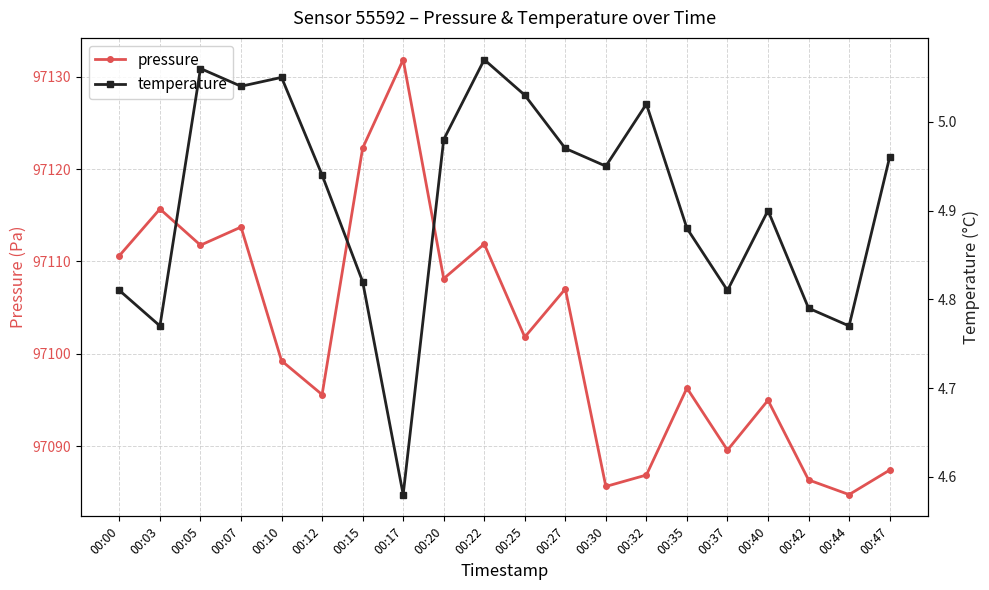

Which series has the widest spread of values?

pressure